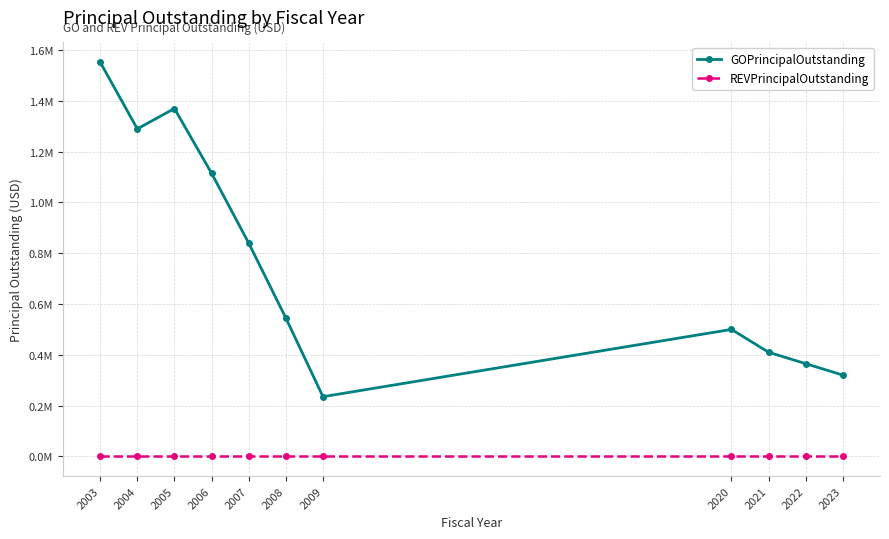

Reading right to left, what are all the values shown in this chart?

GOPrincipalOutstanding: 320000.0	365000.0	410000.0	500000.0	235000.0	545000.0	840000.0	1115000.0	1370000.0	1290000.0	1552678.4
REVPrincipalOutstanding: 0.0	0.0	0.0	0.0	0.0	0.0	0.0	0.0	0.0	0.0	0.0